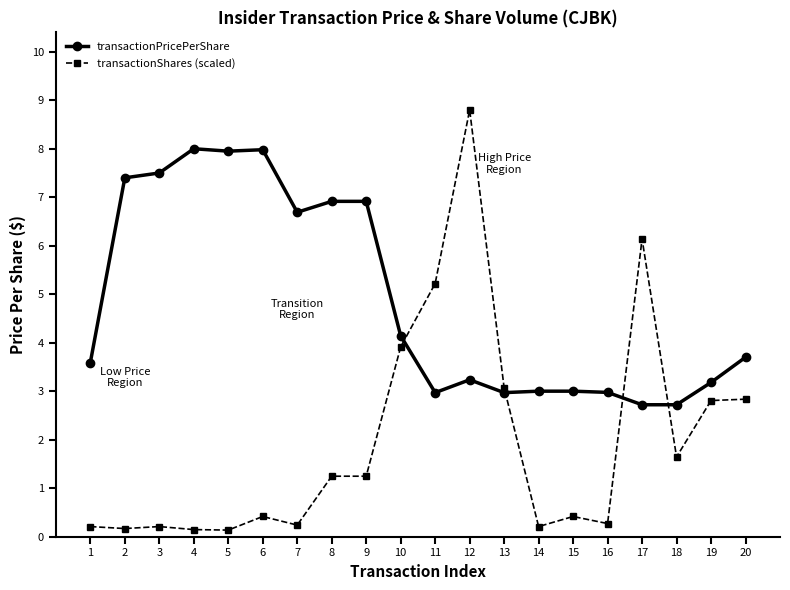

What is the total value across all series at 20?

6.5